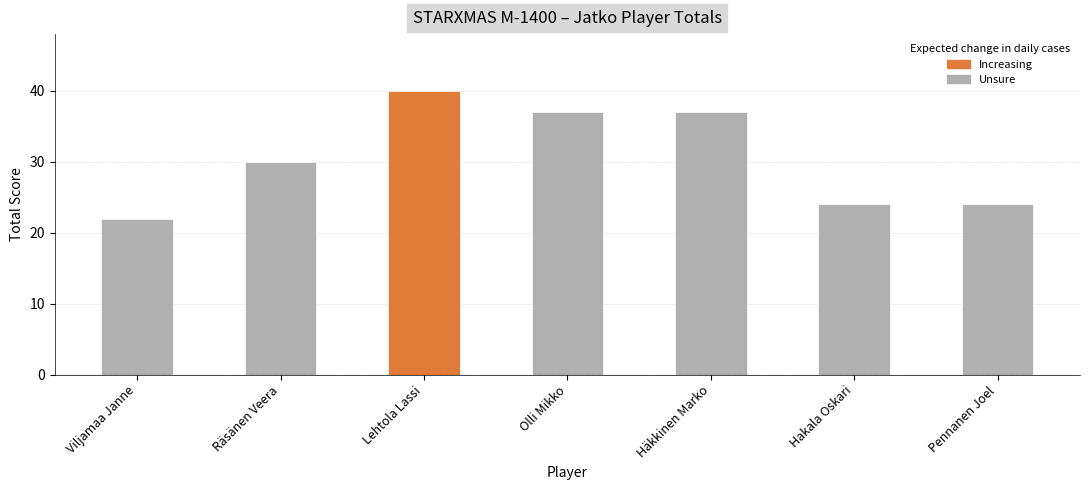

What is the sum of all values?

214